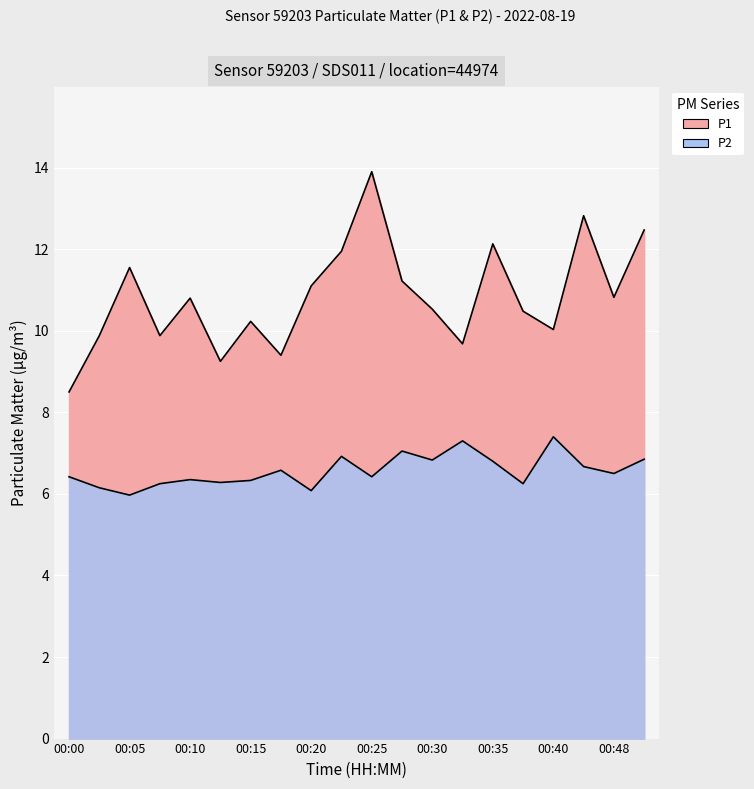

Which category has the lowest value across all series?

00:05